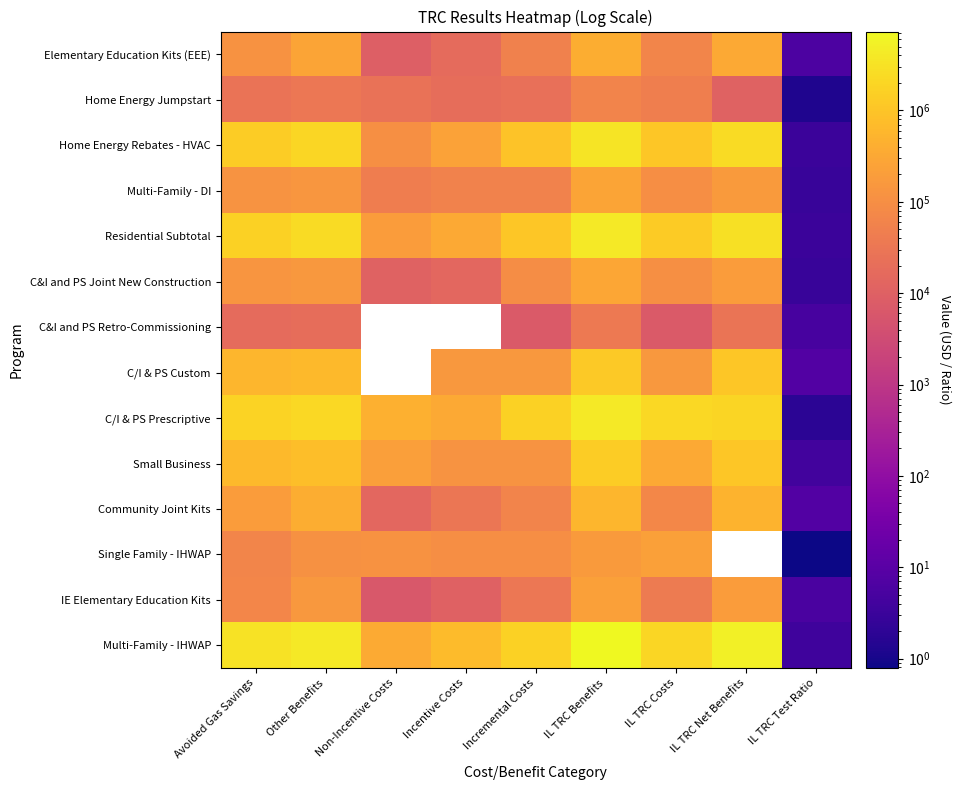

Which series changed the most between Incentive Costs and IL TRC Test Ratio?

Multi-Family - IHWAP